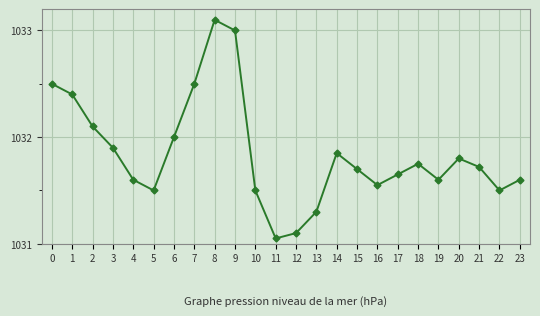

How many interior local peaks (higher than both neighbors) does the data have?

4